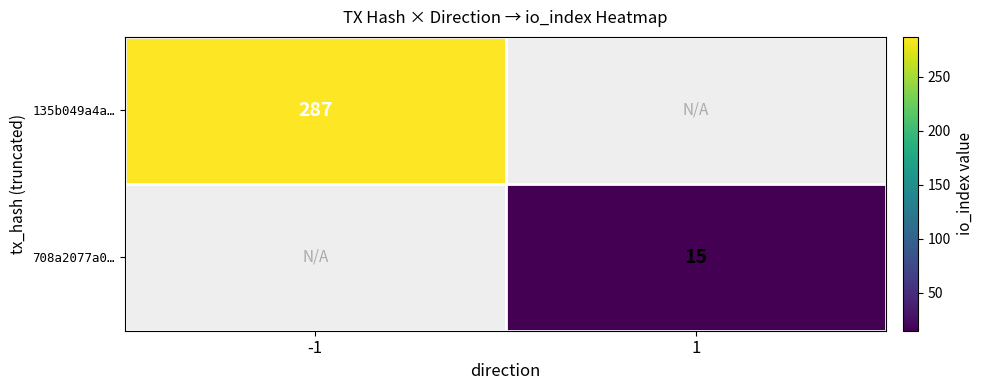

True or false: 135b049a4a… has a value of 287 at -1.

True